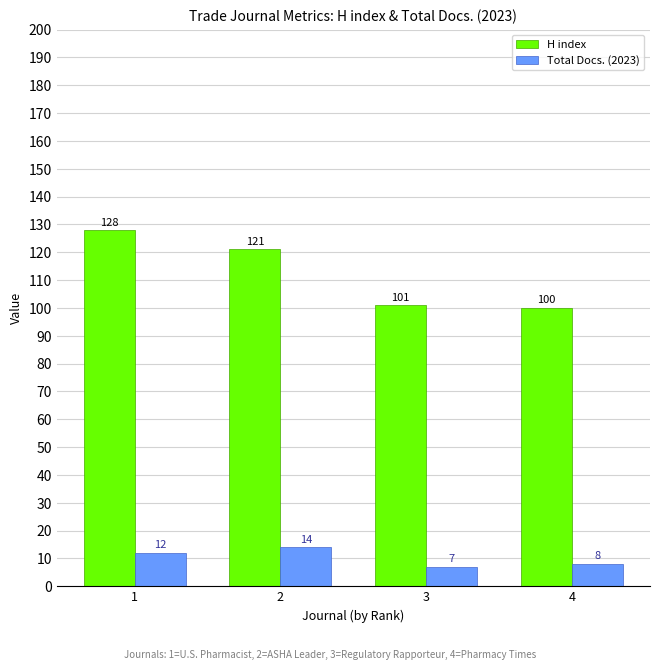

Does the chart contain stacked bars?

No